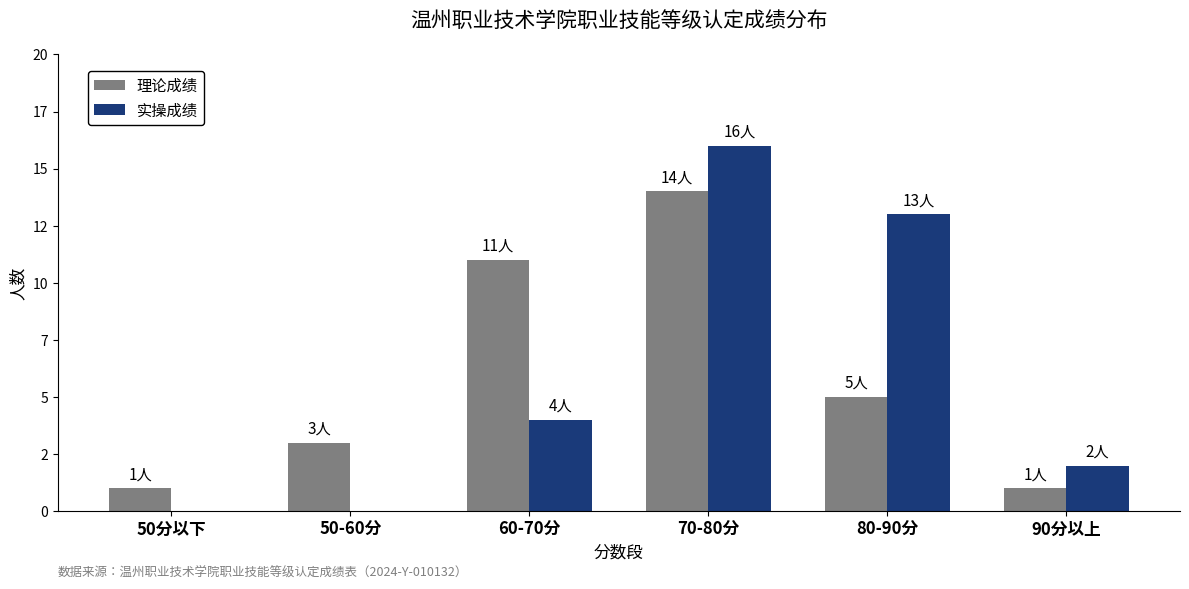

What is the sum of all 理论成绩 values?

35